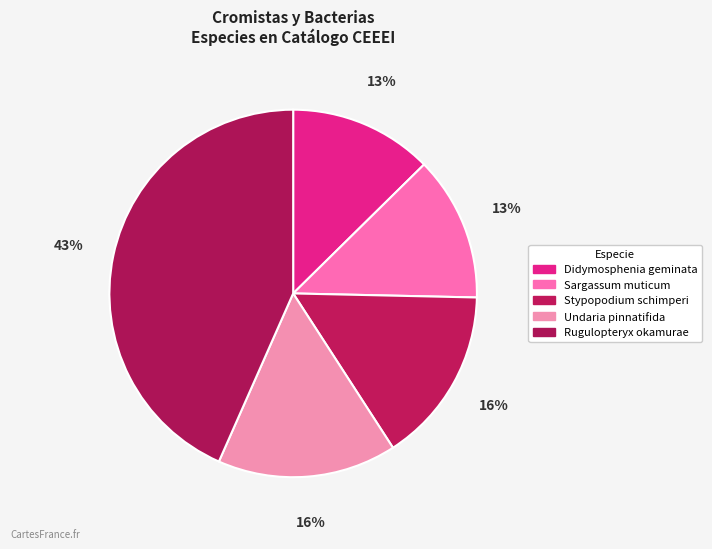

True or false: Undaria pinnatifida accounts for 16% of the total.

True